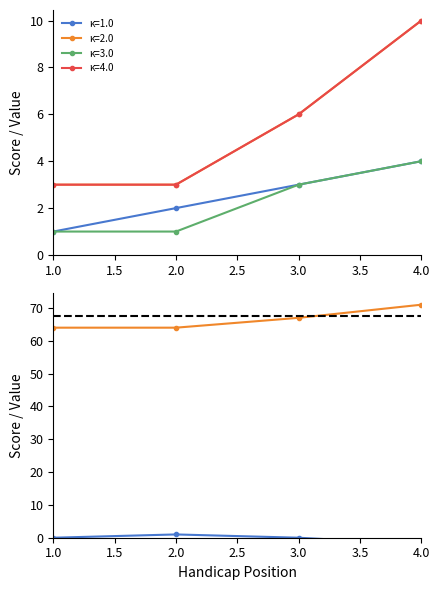

True or false: event_total_score has more than 0 points higher than both neighbors.

False